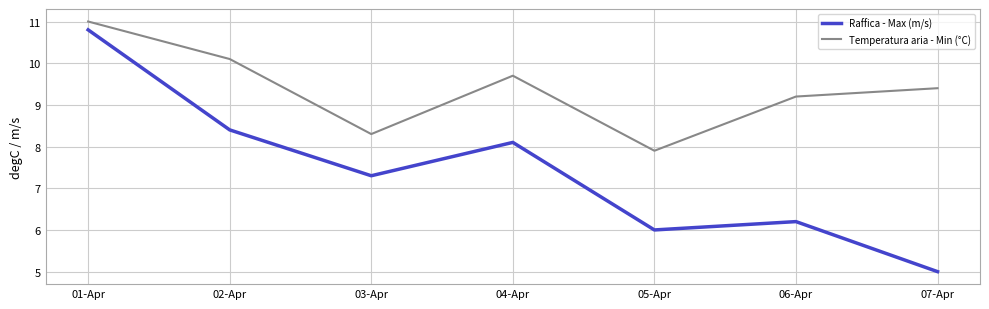

The Raffica - Max (m/s) series shows 5.0 at 07-Apr. True or false?

True